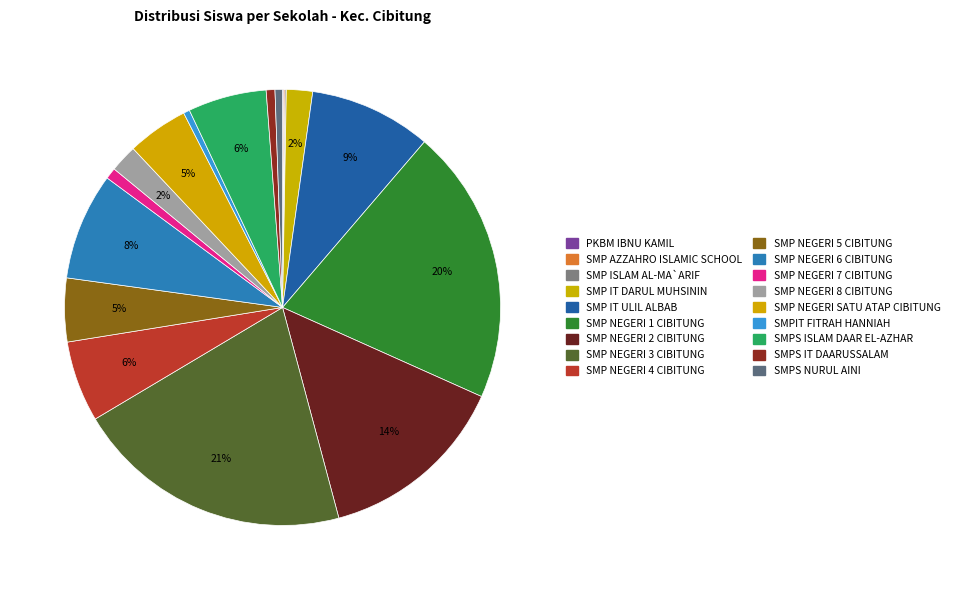

Is the sum of SMPS NURUL AINI and SMP NEGERI 7 CIBITUNG greater than half?

No